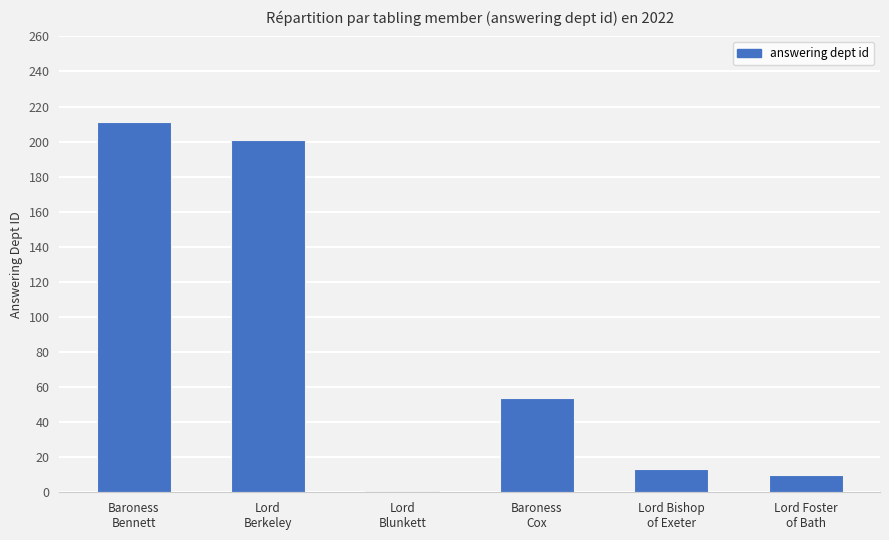

Reading left to right, list all the values displayed in this chart.

211	201	1	54	13	10